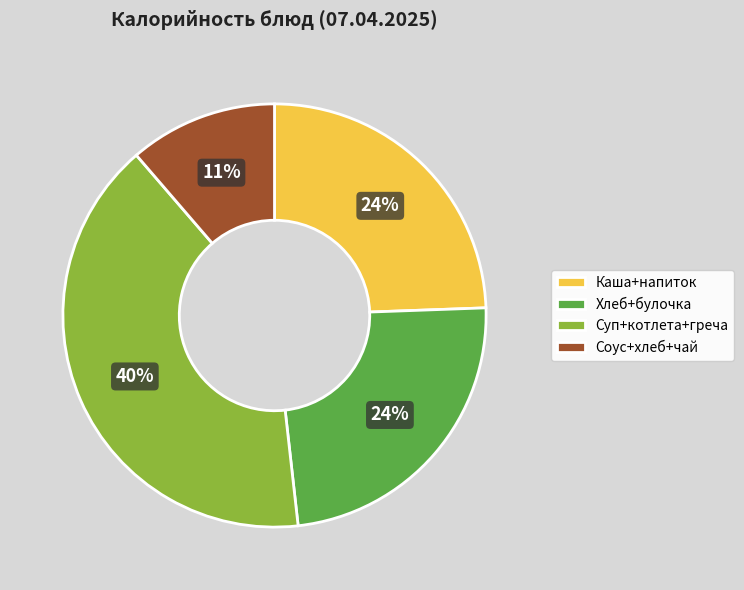

Is there any slice that represents more than half of the pie?

No